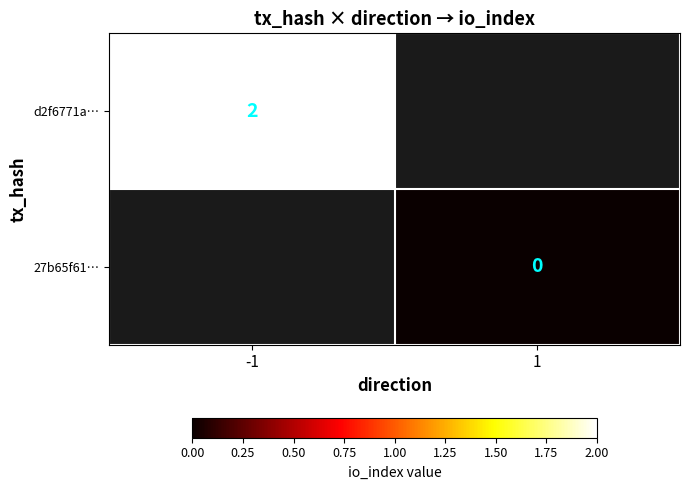

The value of d2f6771a… at -1 is 2. True or false?

True